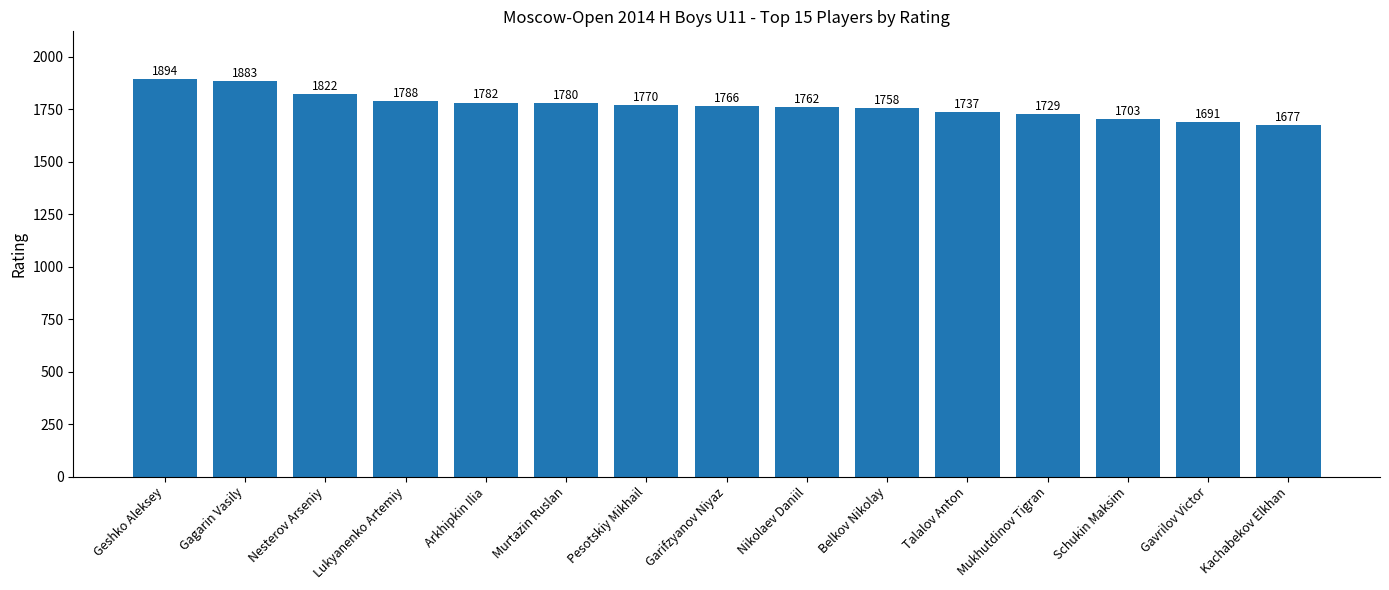

What is the label of the 5th bar from the left?

Arkhipkin Ilia